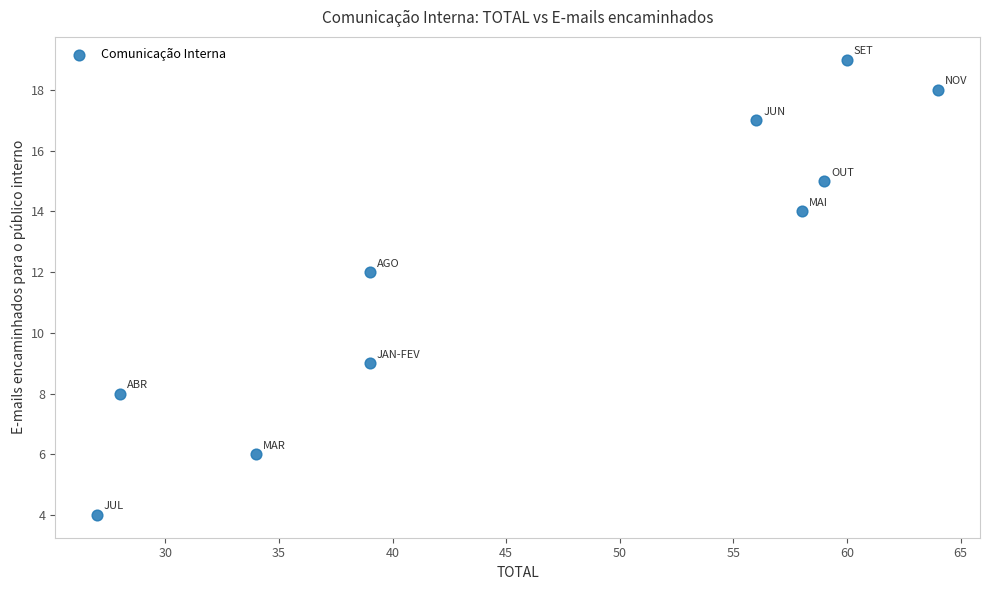

What Y value in the scatter plot is closest to 11?

12